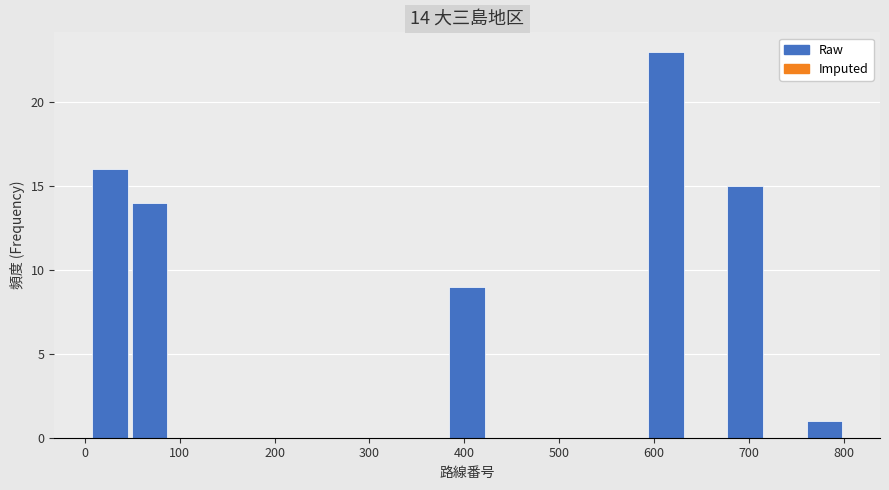

Which range on the x-axis has the tallest bar?

590 to 630